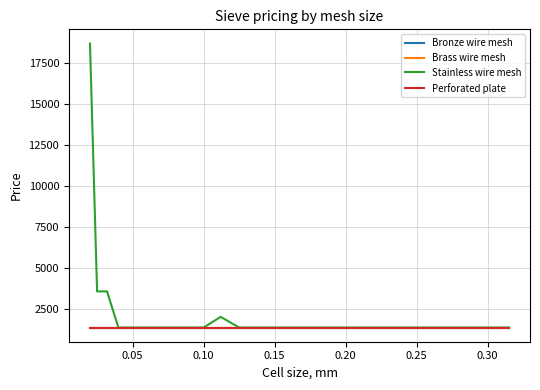

Is this an area chart (filled region under the line)?

No